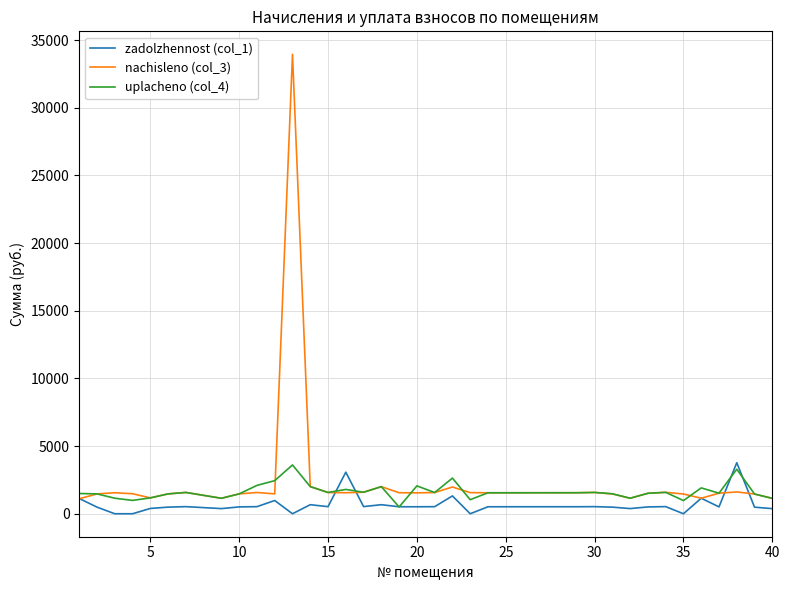

How many distinct data groups are displayed?

3